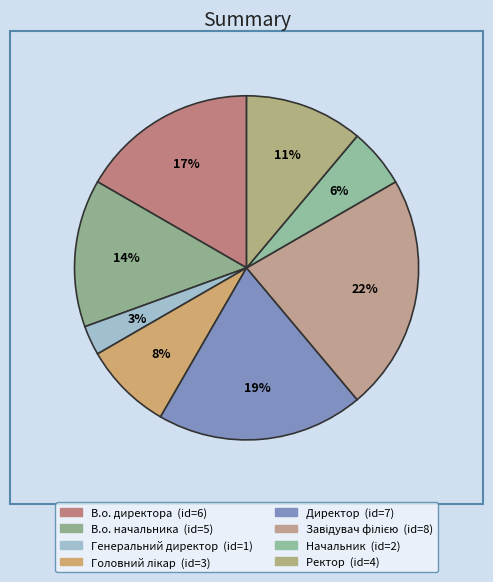

Does В.о. начальника account for over 50% of the chart?

No